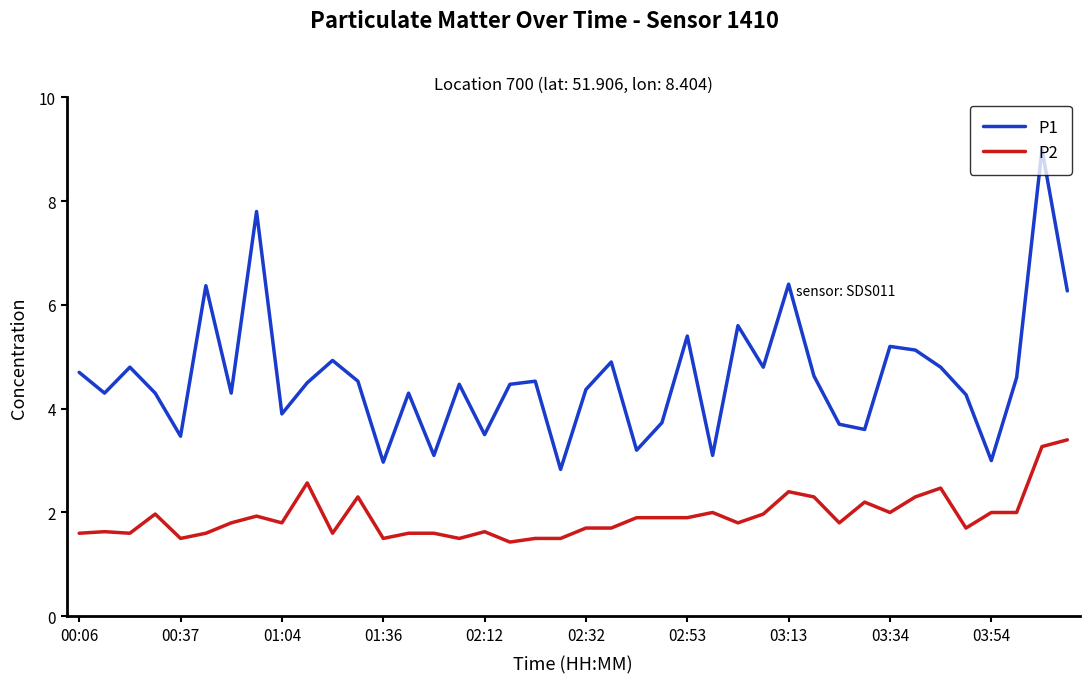

What is the highest value of the P2 series?

3.4